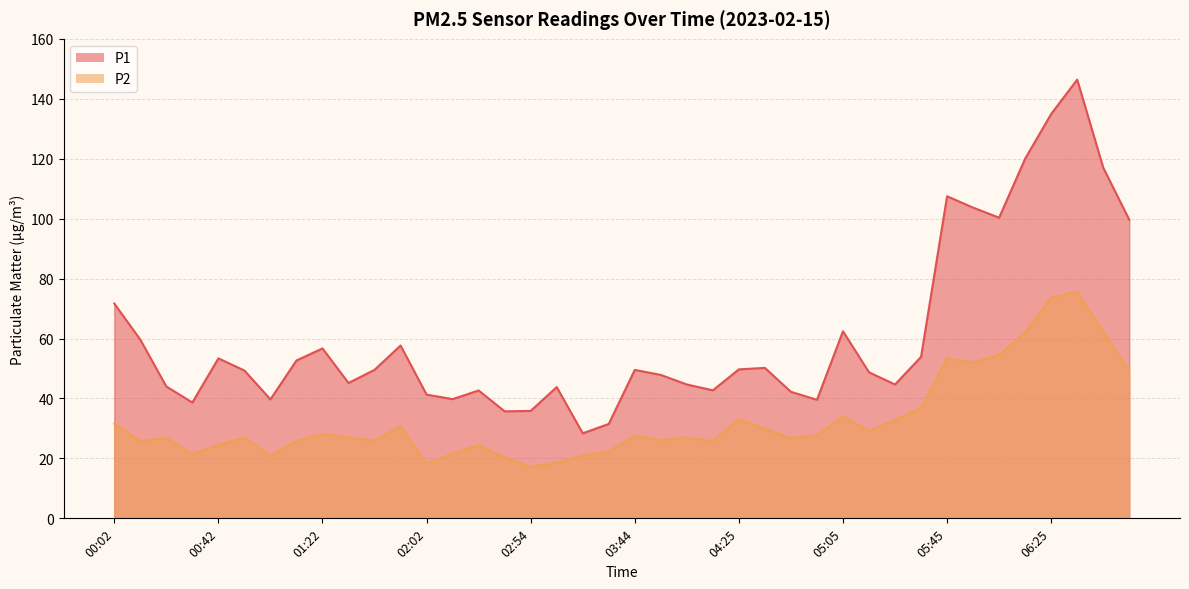

What are all the series names shown in the legend?

P1, P2